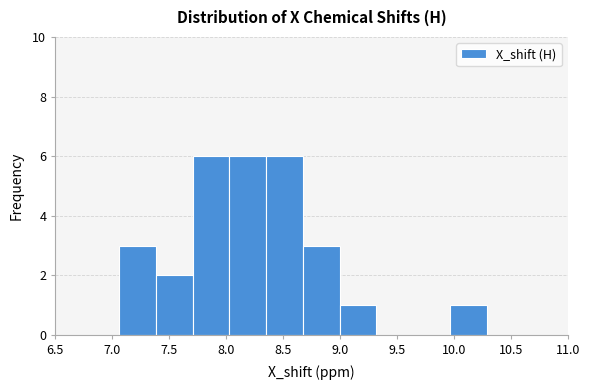

Reading left to right, list every bar in this chart as the range it spans on the x-axis followed by its height. Neither the bar edges nor the heights are printed on the chart, so give them approximately, as read against the axes.

7.05 to 7.40: 3
7.40 to 7.70: 2
7.70 to 8.05: 6
8.05 to 8.35: 6
8.35 to 8.65: 6
8.65 to 9.00: 3
9.00 to 9.30: 1
9.30 to 9.65: 0
9.65 to 9.95: 0
9.95 to 10.30: 1